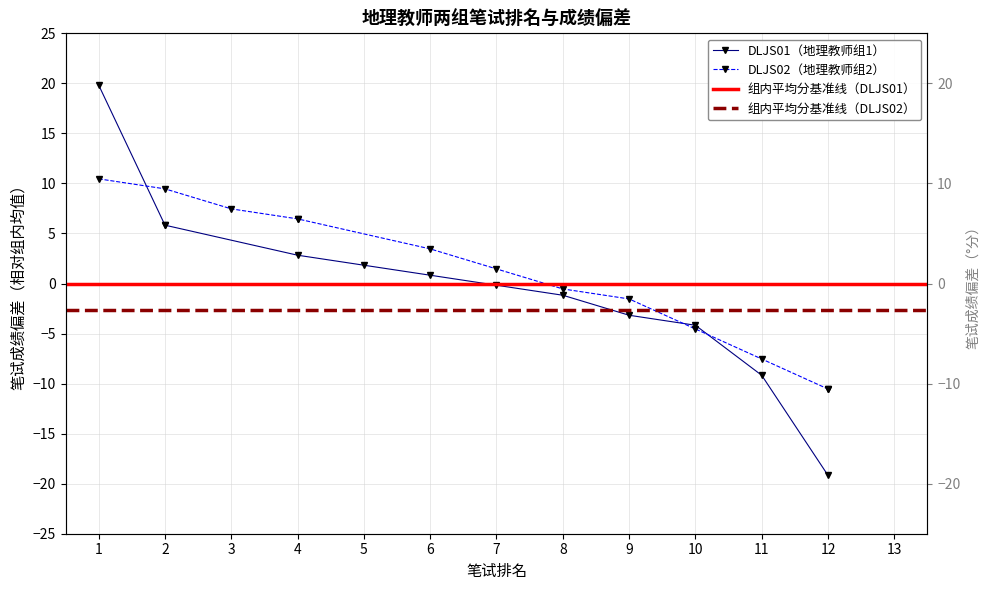

Count the number of categories in the chart.

13